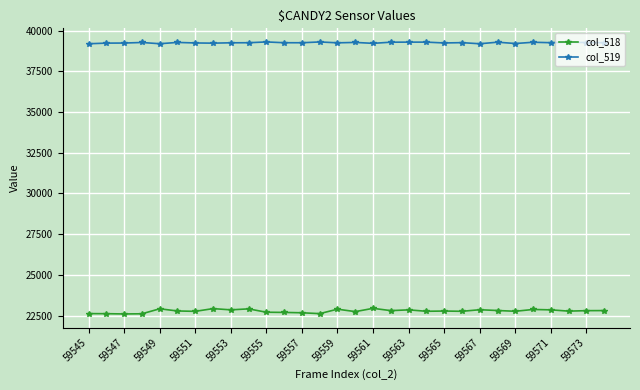

How many distinct data groups are displayed?

2